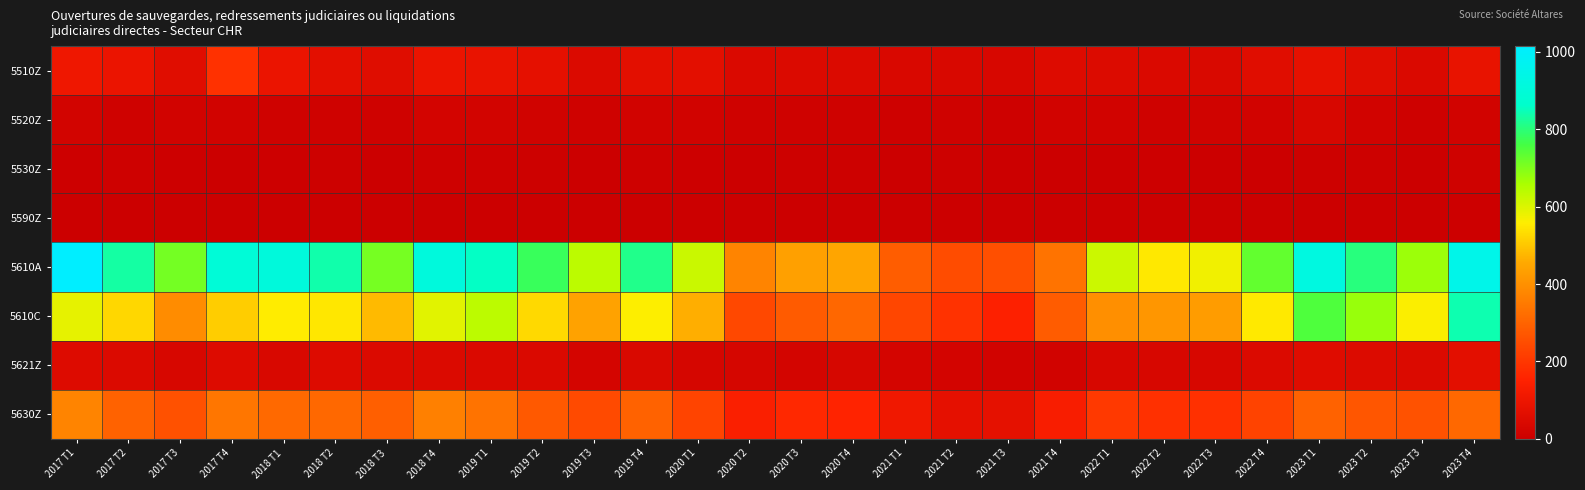

At which category is the sum across all series the highest?

2023 T4